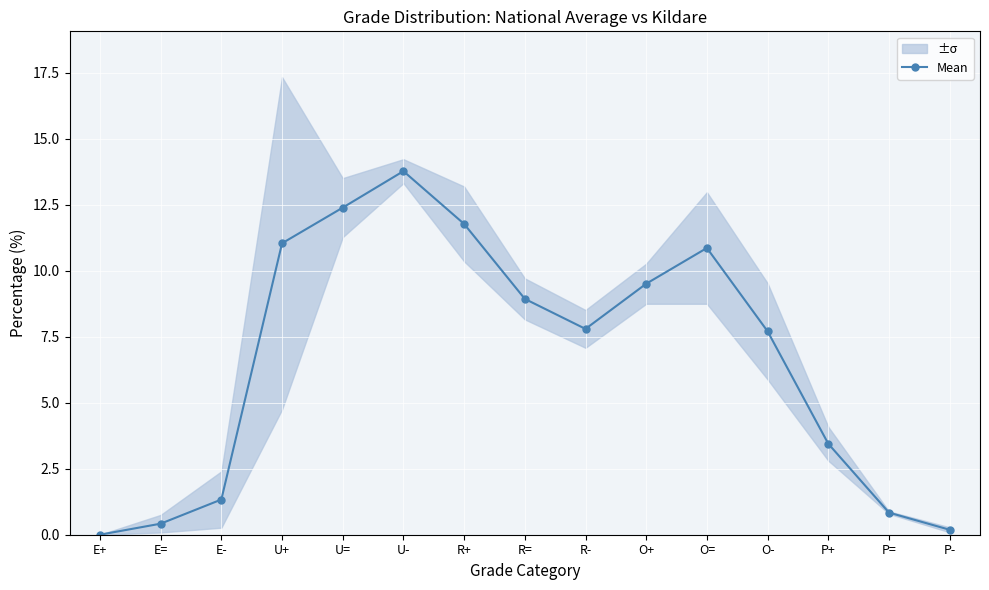

What is the change in value from R+ to O+?

-2.3